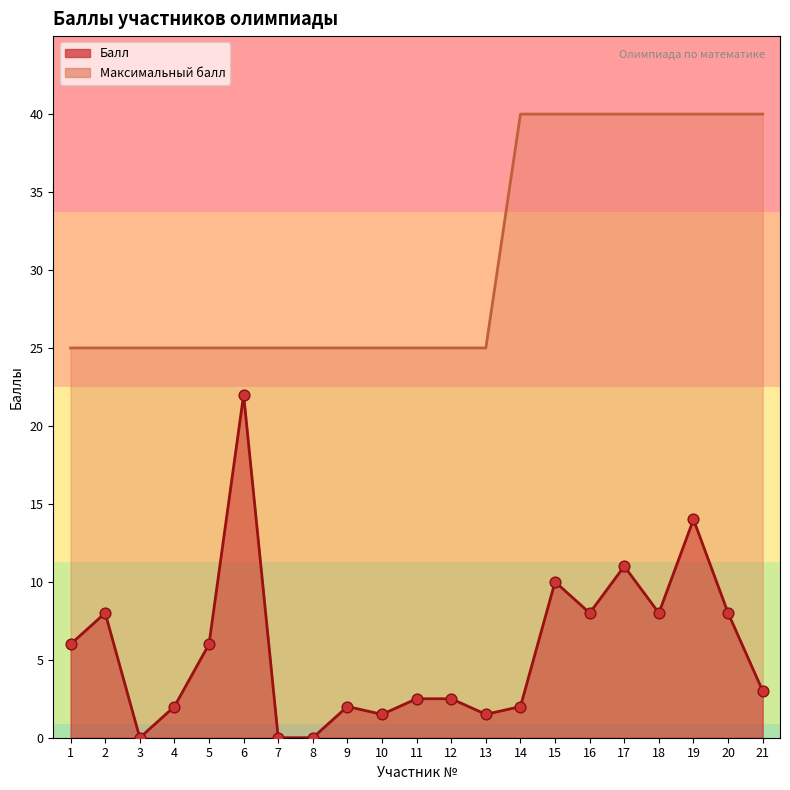

Which series contains the highest Y value?

Максимальный балл